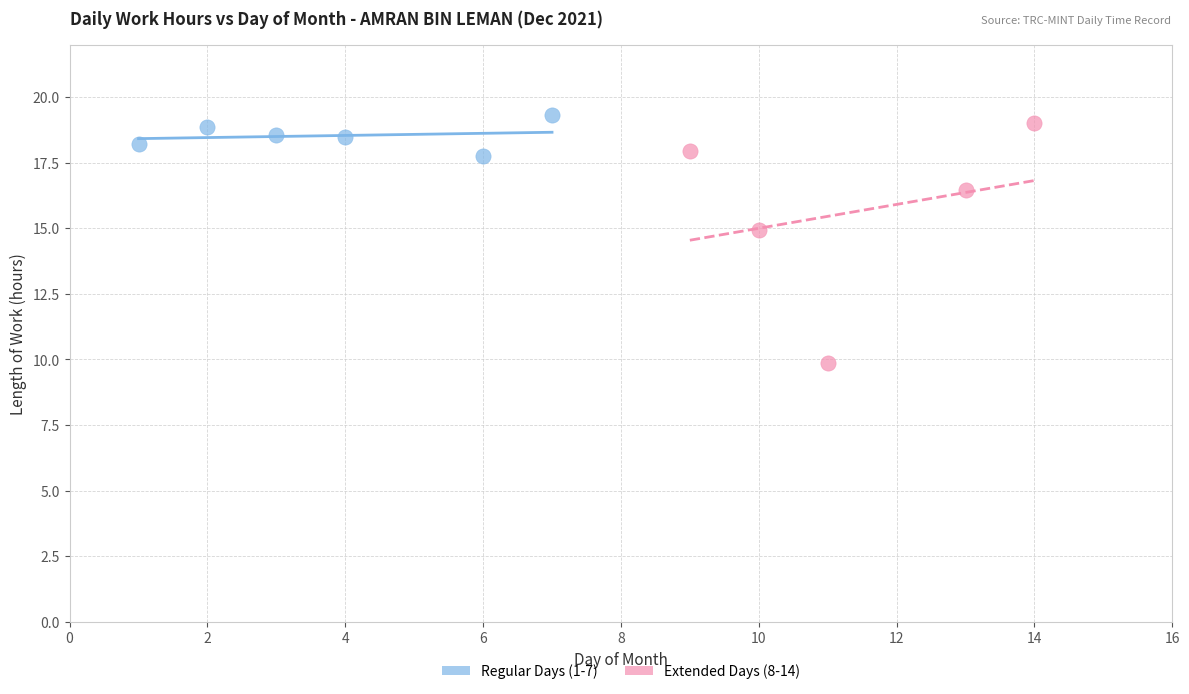

Which series has the largest Y range (max minus min)?

Extended Days (8-14)